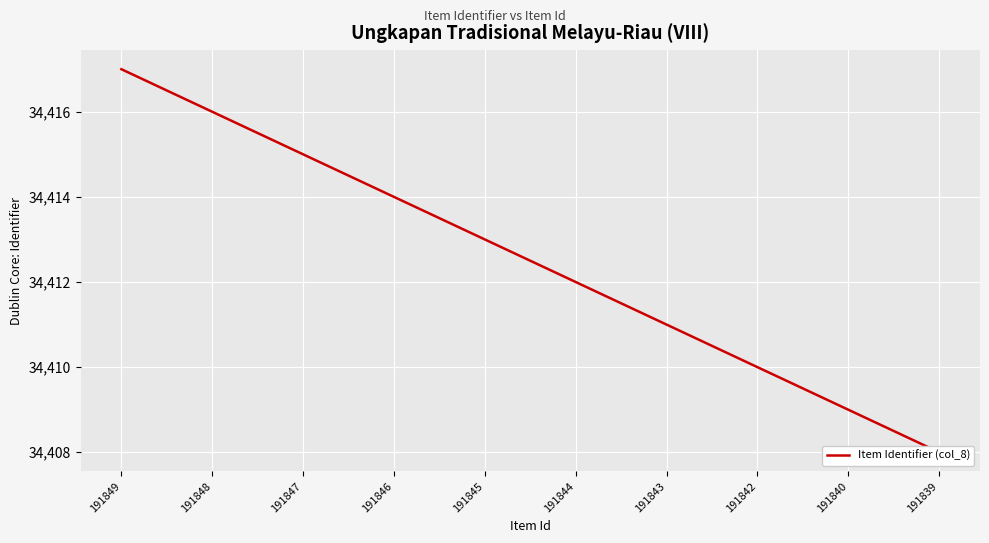

List the labels in order of value, smallest first.

191839, 191840, 191842, 191843, 191844, 191845, 191846, 191847, 191848, 191849